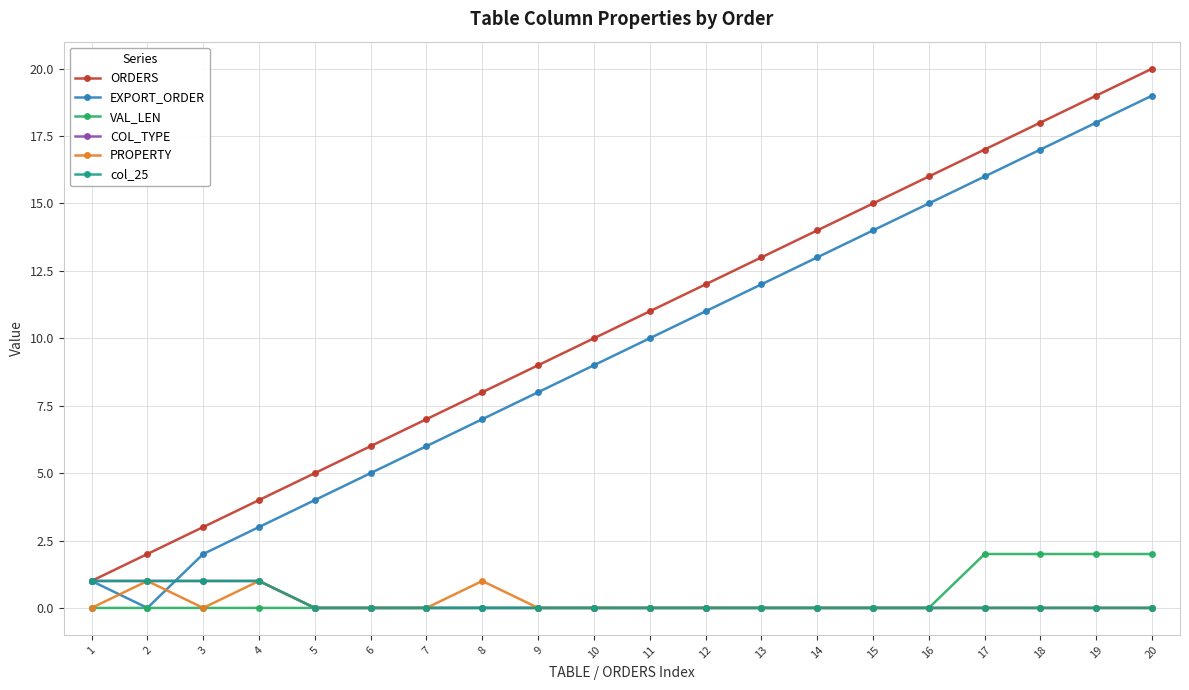

At which category is the sum across all series the highest?

20